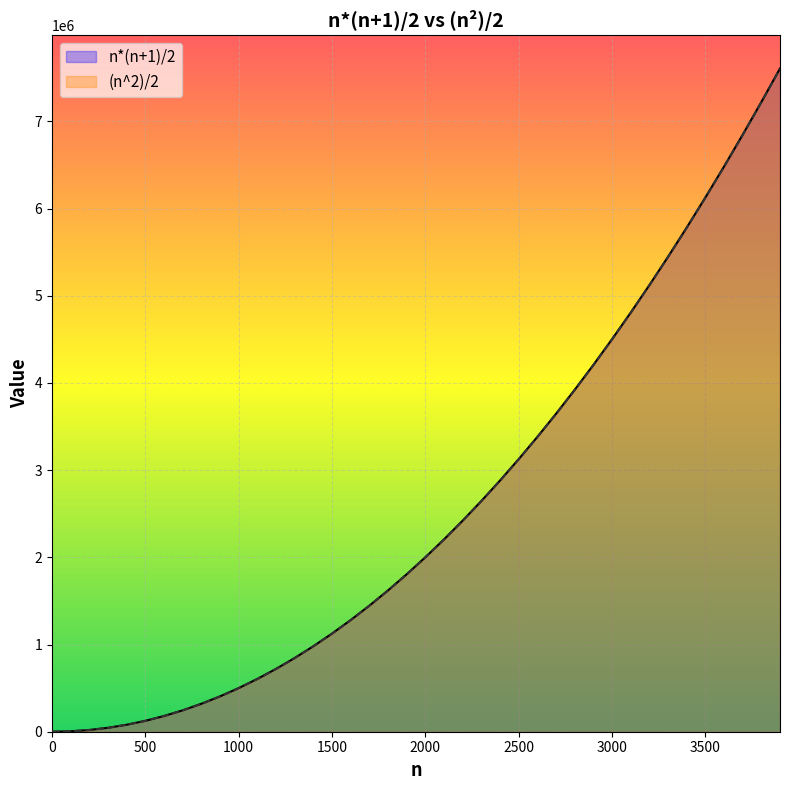

What is the spread (max minus min) of values at 1700?

850